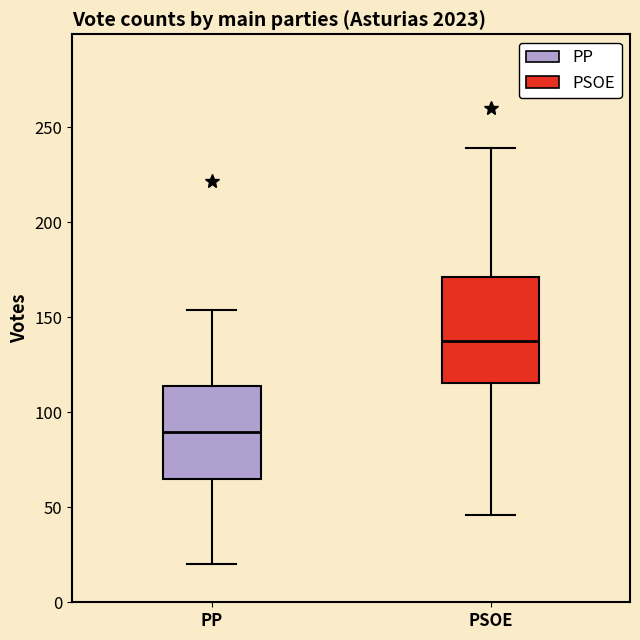

Reading left to right, read every box against the y-axis: the position of its median line, the range the box covers, and the ends of its whiskers. The values are not printed on the chart, so give them approximately, as read against the axis.

PP: median 90, box 65 to 115, whiskers 20 to 155
PSOE: median 140, box 115 to 170, whiskers 45 to 240